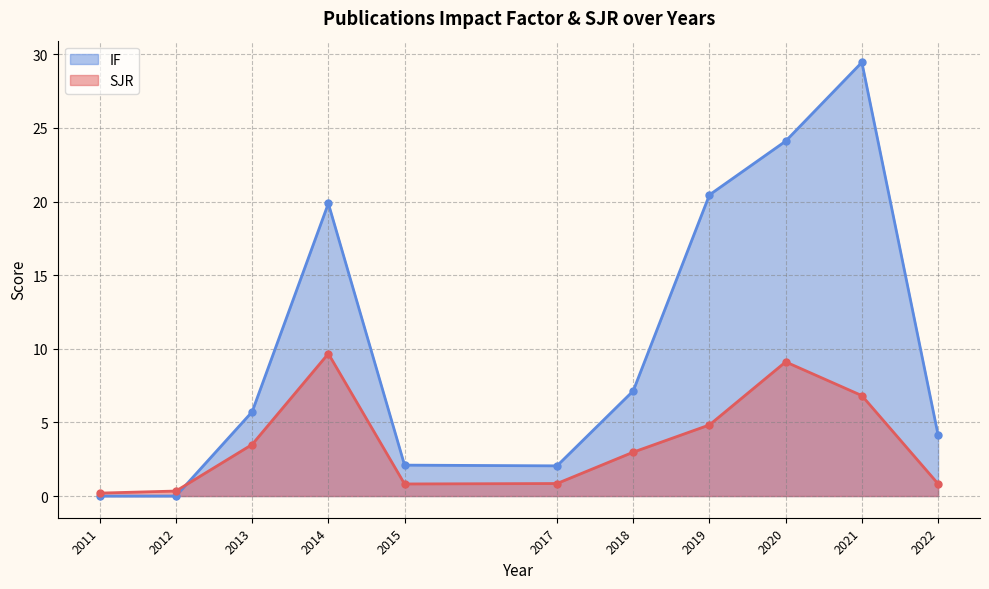

True or false: SJR and IF intersect in this chart.

True